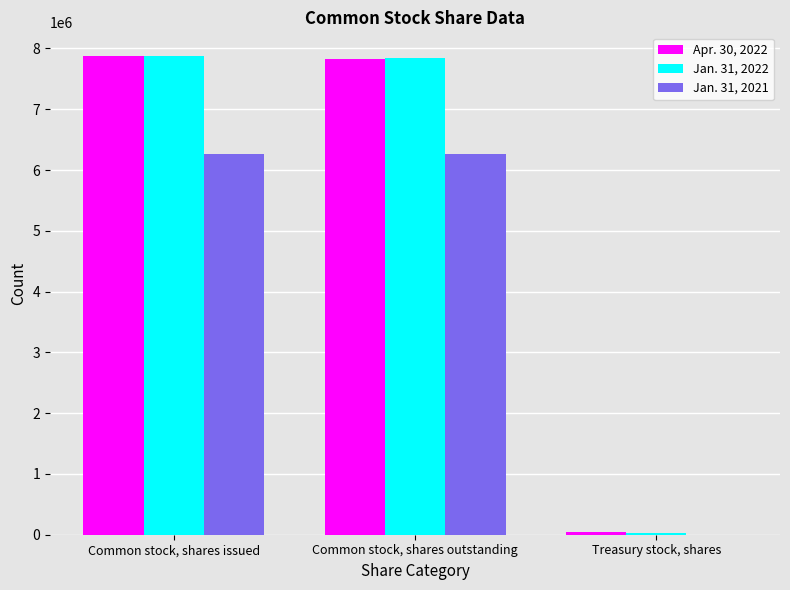

What is the greatest value displayed?

7871359